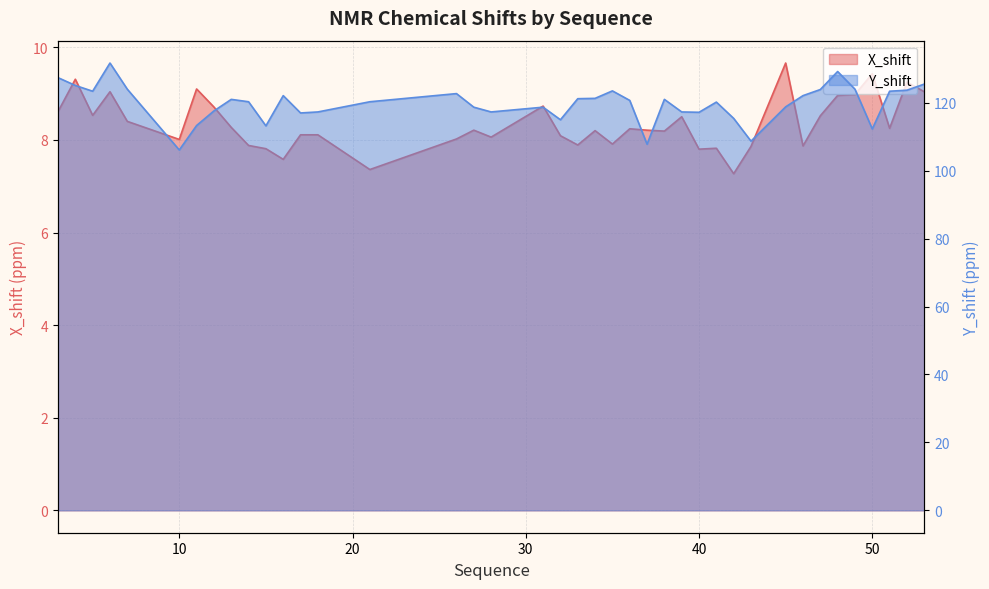

What is the sum of the Y_shift values at 49 and 21?

244.3